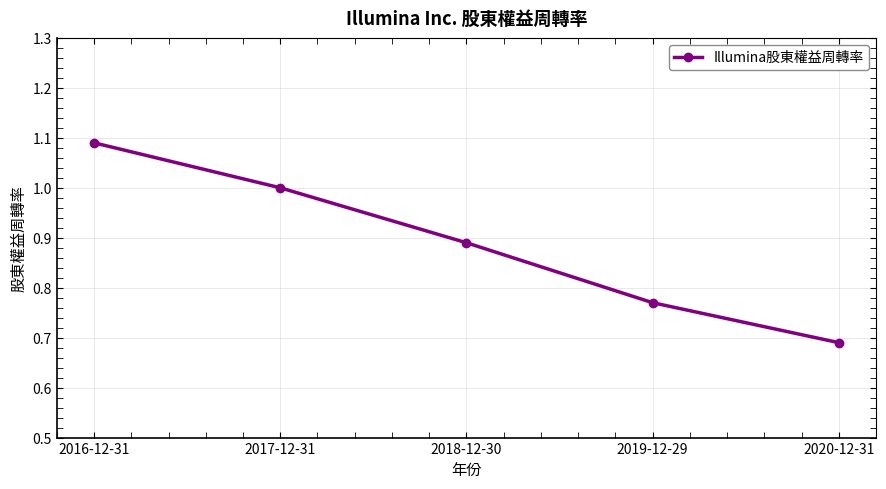

At which label is the value closest to 0?

2020-12-31